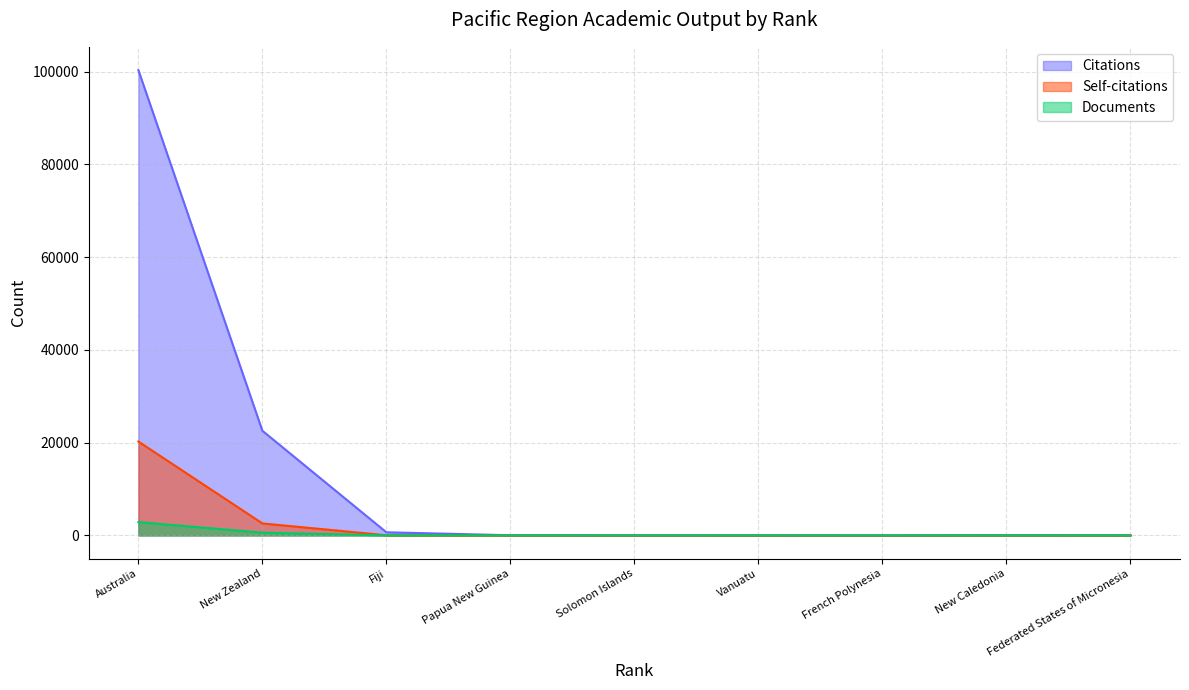

True or false: Self-citations has more than 1 interior local peaks.

False